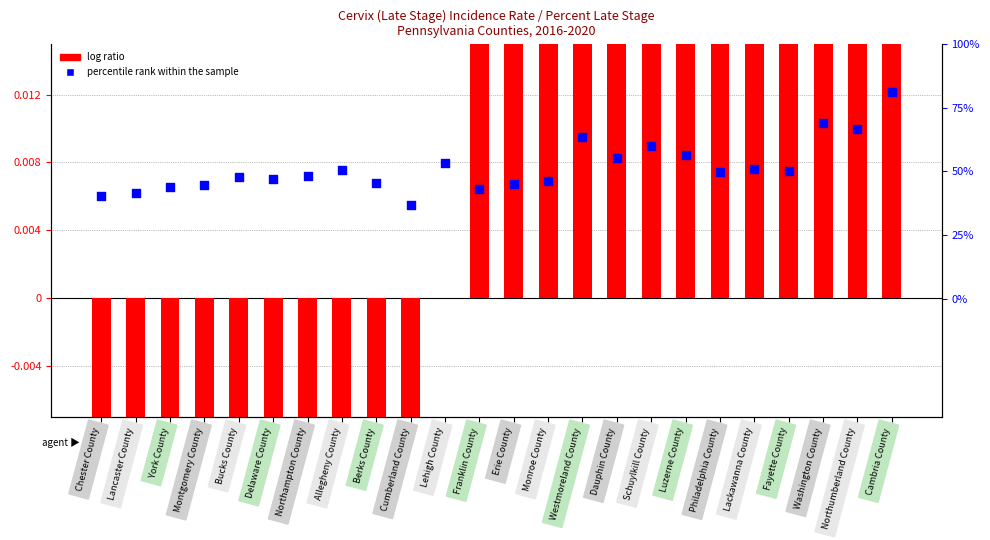

What is the total value across all series at Washington County?

1.3